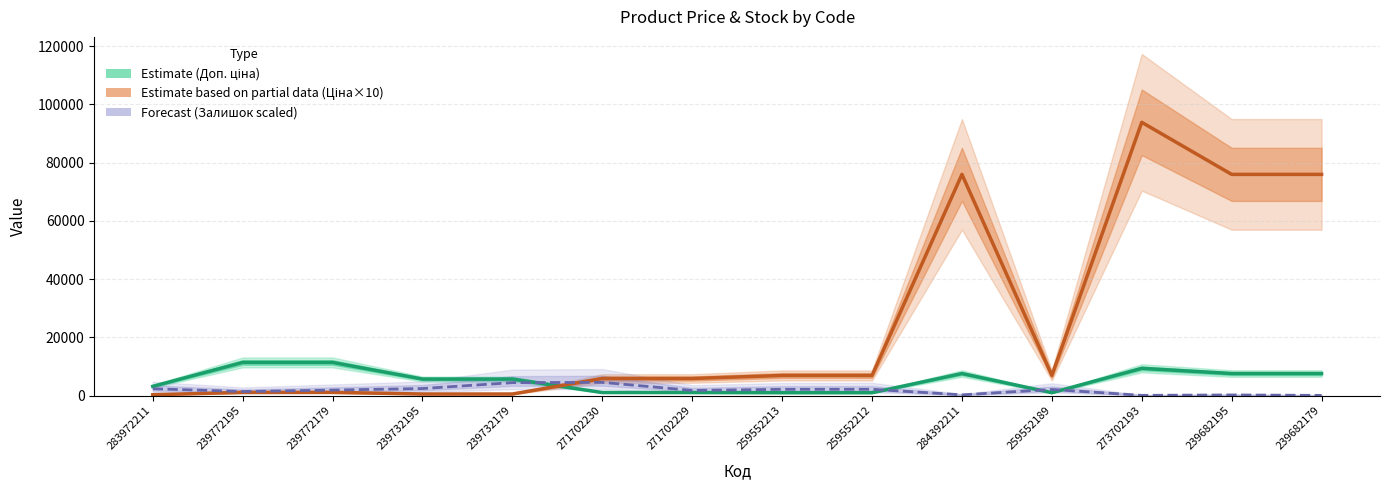

What is the difference between the maximum and minimum values in the Forecast (Залишок scaled) series?

4464.8